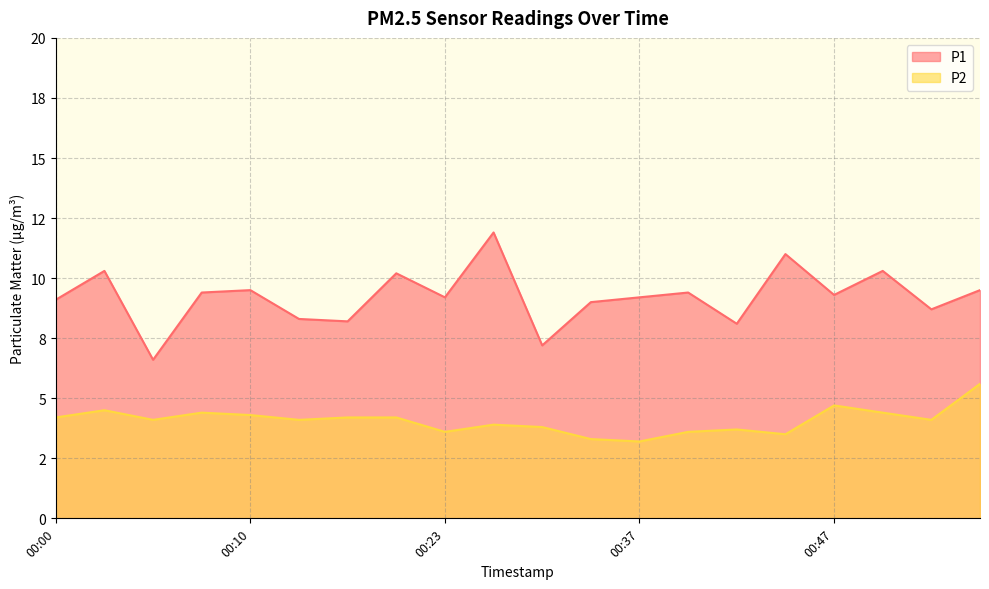

At how many categories does at least one series exceed 9?

13